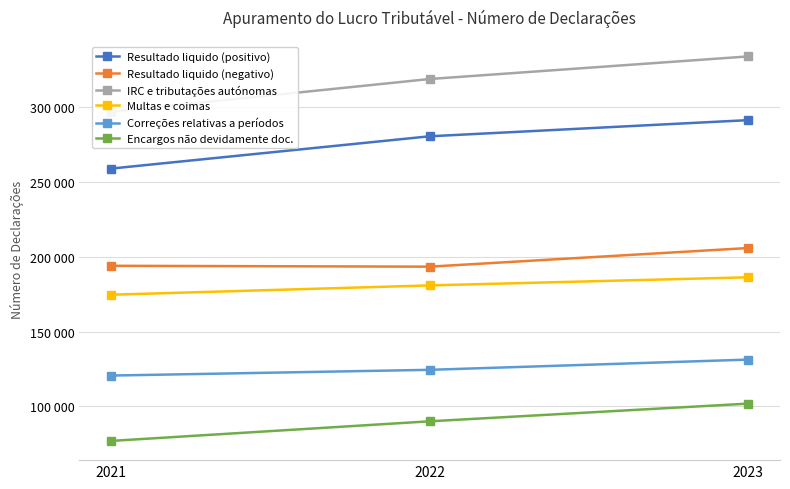

Between 2021 and 2023, which series saw the biggest shift?

IRC e tributações autónomas